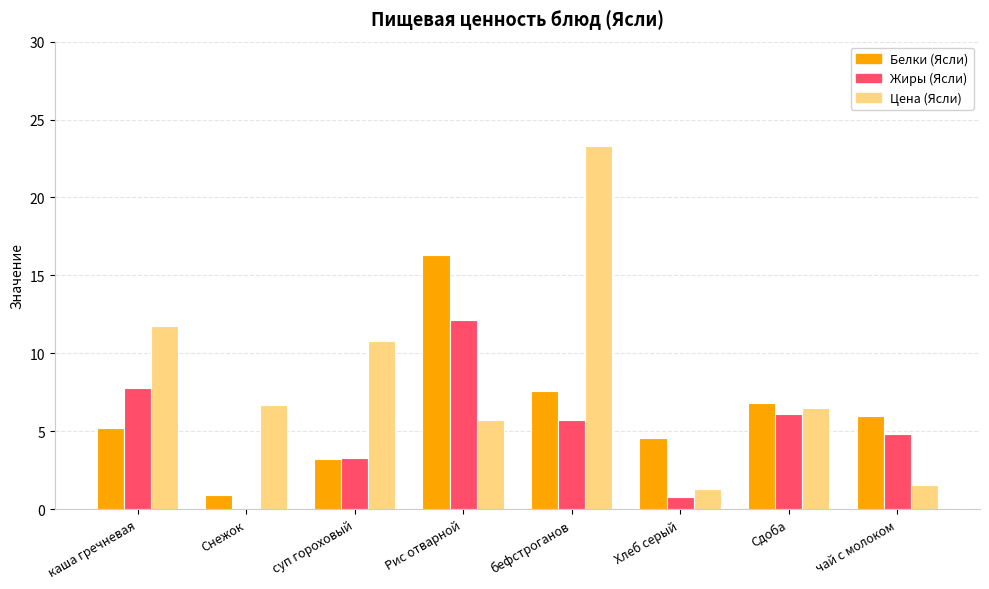

Between каша гречневая and Снежок, which series saw the biggest shift?

Жиры (Ясли)